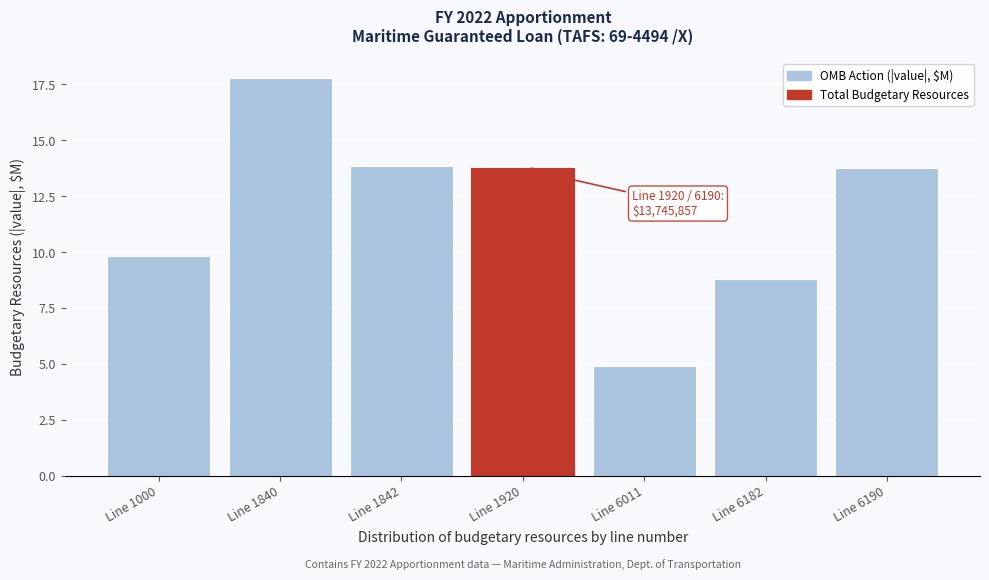

Reading right to left, transcribe all the data shown in this chart.

13.7	8.8	4.9	13.7	13.9	17.8	9.8